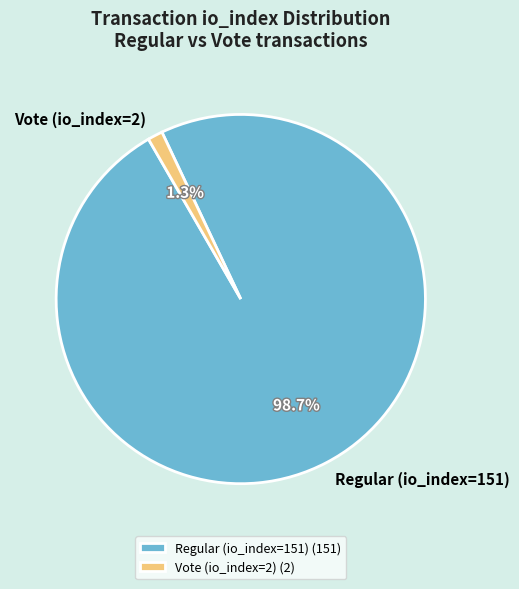

Count the number of slices in the pie.

2